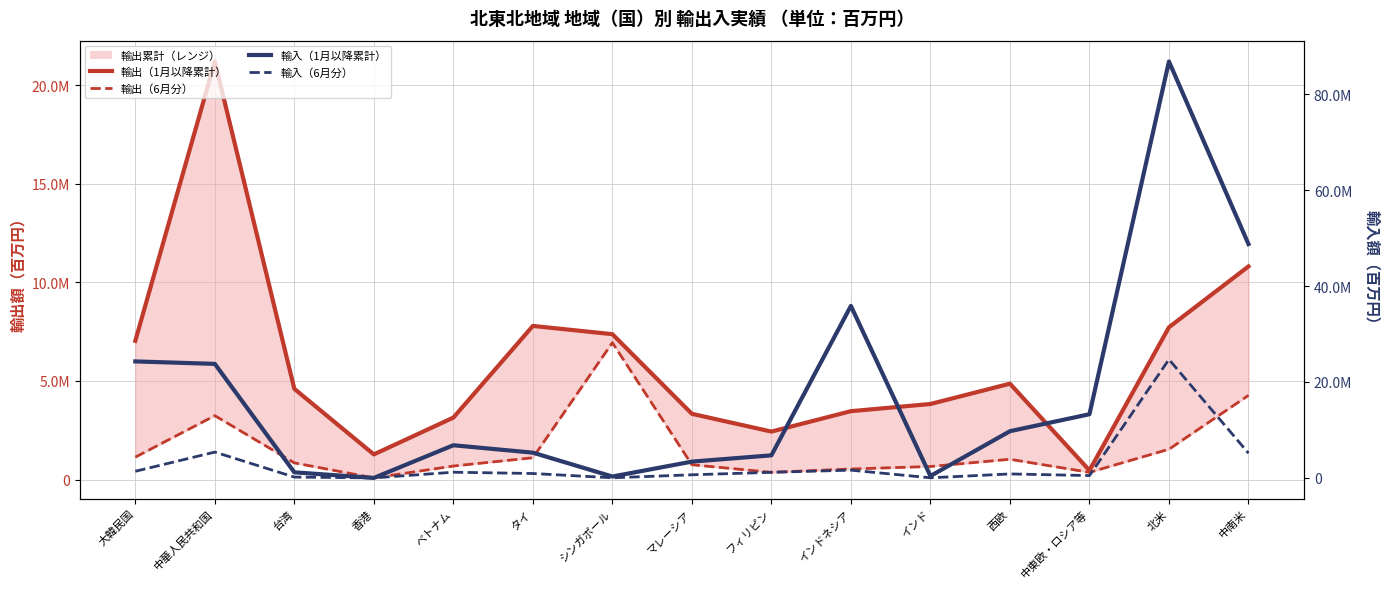

Reading left to right, list all the values displayed in this chart.

輸出（1月以降累計）: 7036613	21202267	4598477	1272457	3139515	7789251	7371183	3331069	2430561	3465566	3829307	4860260	462512	7721087	10808230
輸出（6月分）: 1133658	3239426	842415	80642	683249	1103363	6940364	748174	365401	532936	660212	1026147	362470	1535484	4267894
輸入（1月以降累計）: 24283097	23770124	1164986	0	6806898	5263255	292397	3396202	4705095	35847152	397658	9737111	13272397	86798682	48746441
輸入（6月分）: 1381197	5383129	174198	0	1188246	919440	26000	651703	1168558	1614792	24894	827730	485882	24693048	5160938